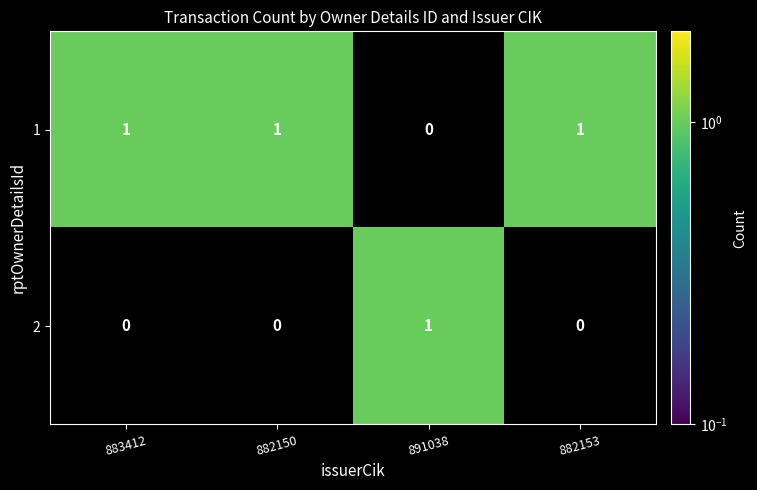

The 1 series shows 1 at 882153. True or false?

True